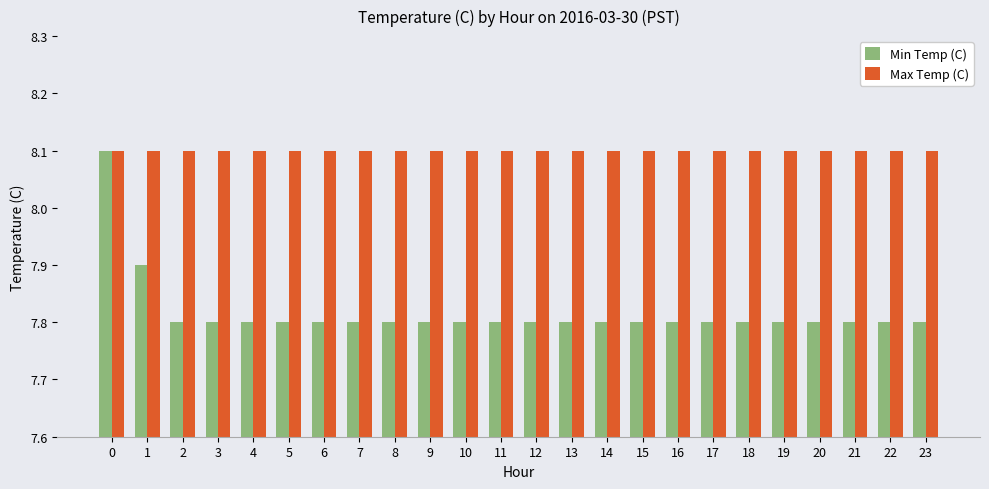

Rank the series at 7 from lowest to highest value.

Min Temp (C), Max Temp (C)